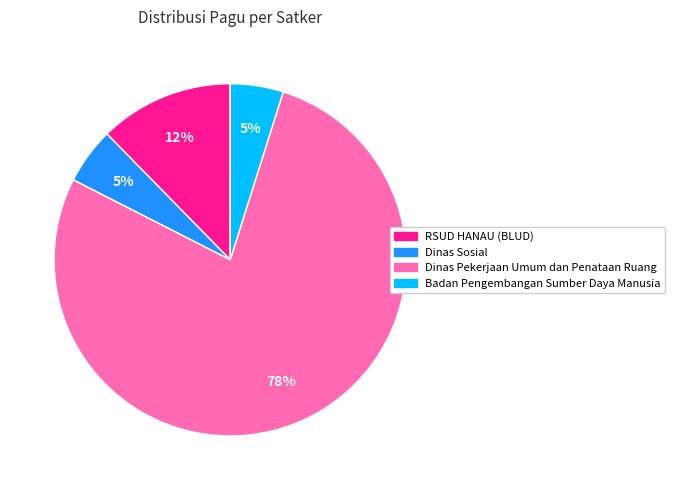

Does Dinas Sosial represent more than half of the total?

No